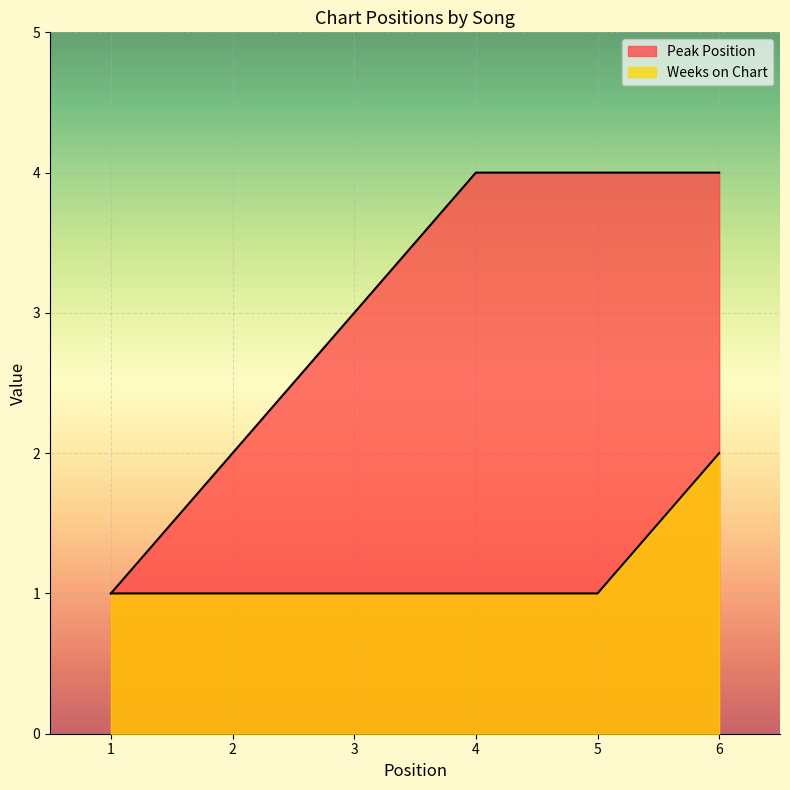

True or false: Peak Position and Weeks on Chart intersect in this chart.

False